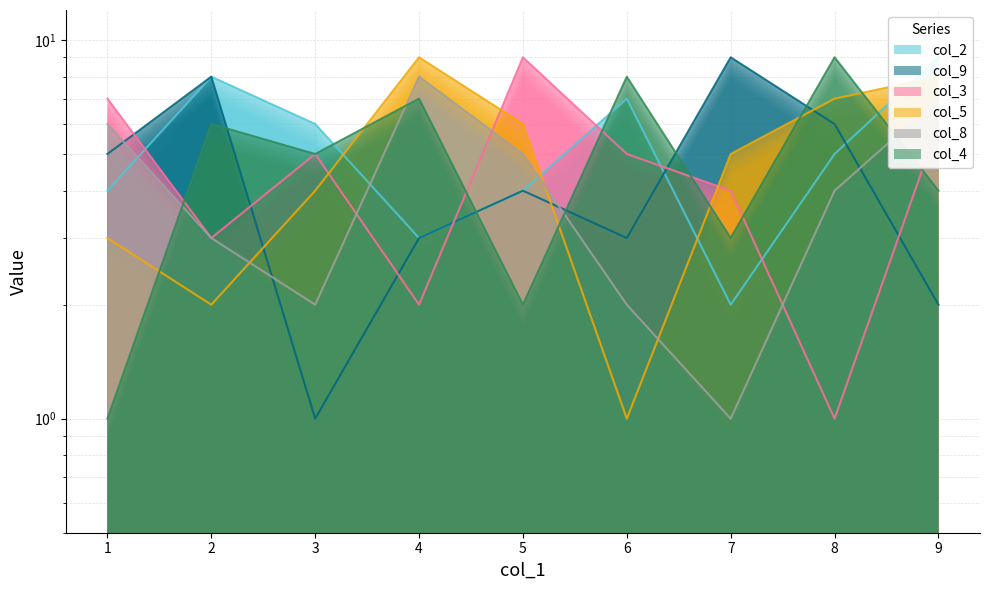

Reading right to left, transcribe all the data shown in this chart.

col_2: 9=9	8=5	7=2	6=7	5=4	4=3	3=6	2=8	1=4
col_9: 9=2	8=6	7=9	6=3	5=4	4=3	3=1	2=8	1=5
col_3: 9=6	8=1	7=4	6=5	5=9	4=2	3=5	2=3	1=7
col_5: 9=8	8=7	7=5	6=1	5=6	4=9	3=4	2=2	1=3
col_8: 9=7	8=4	7=1	6=2	5=5	4=8	3=2	2=3	1=6
col_4: 9=4	8=9	7=3	6=8	5=2	4=7	3=5	2=6	1=1